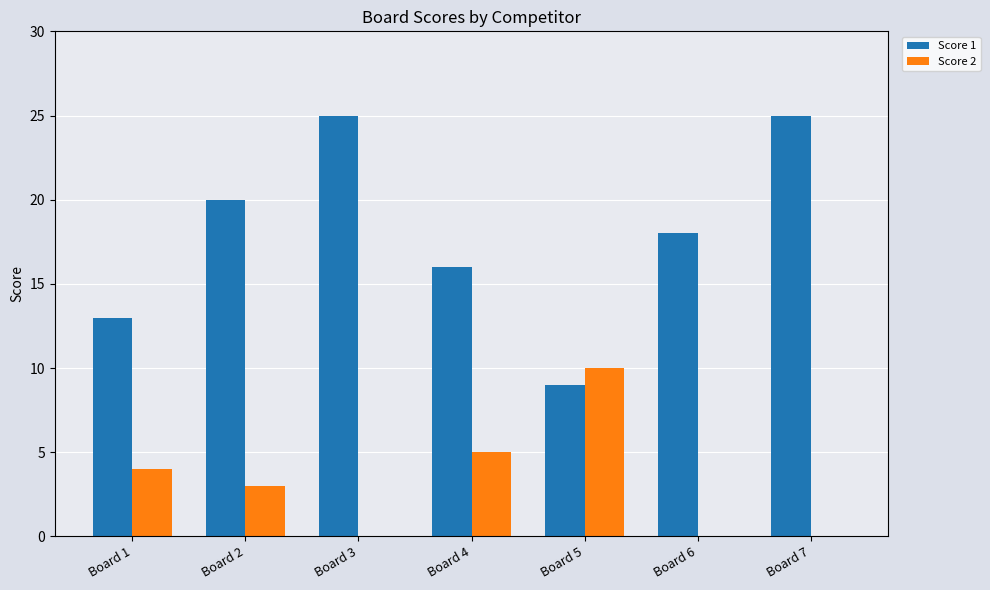

What are all the series names shown in the legend?

Score 1, Score 2